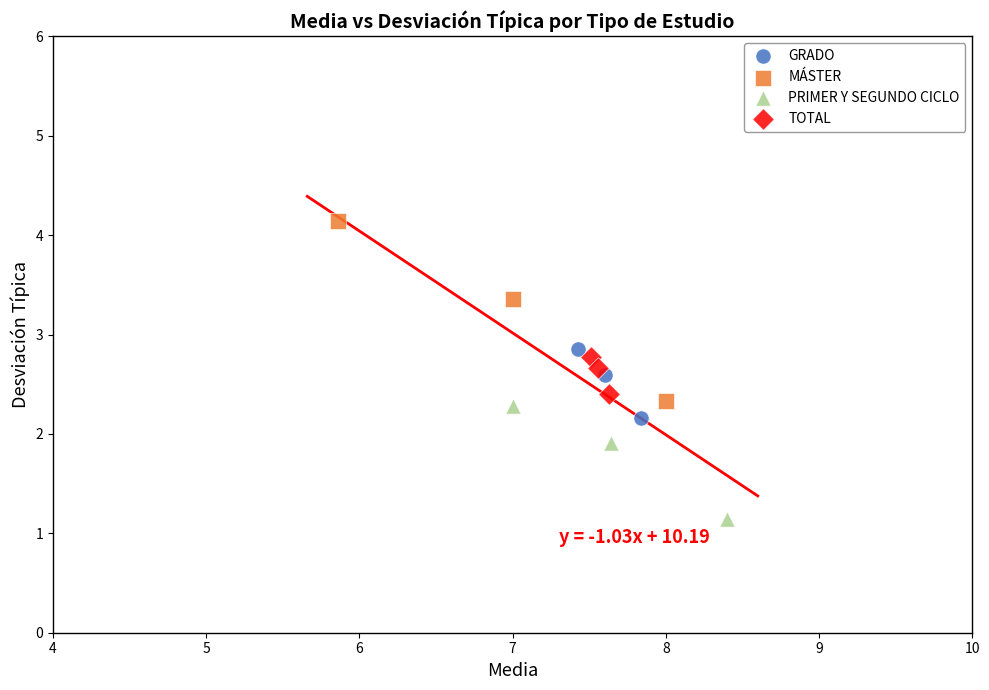

Which series contains the lowest Y value?

PRIMER Y SEGUNDO CICLO